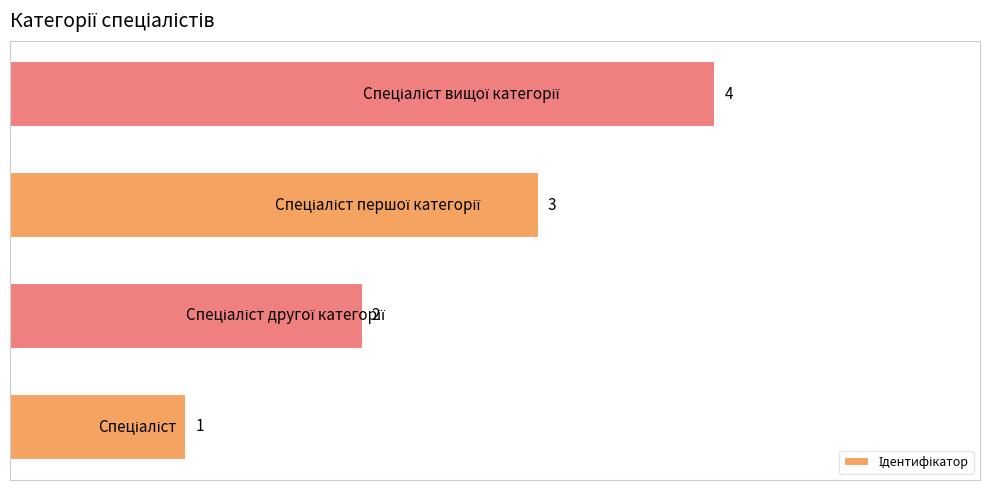

What is the difference between the maximum and second lowest values?

2